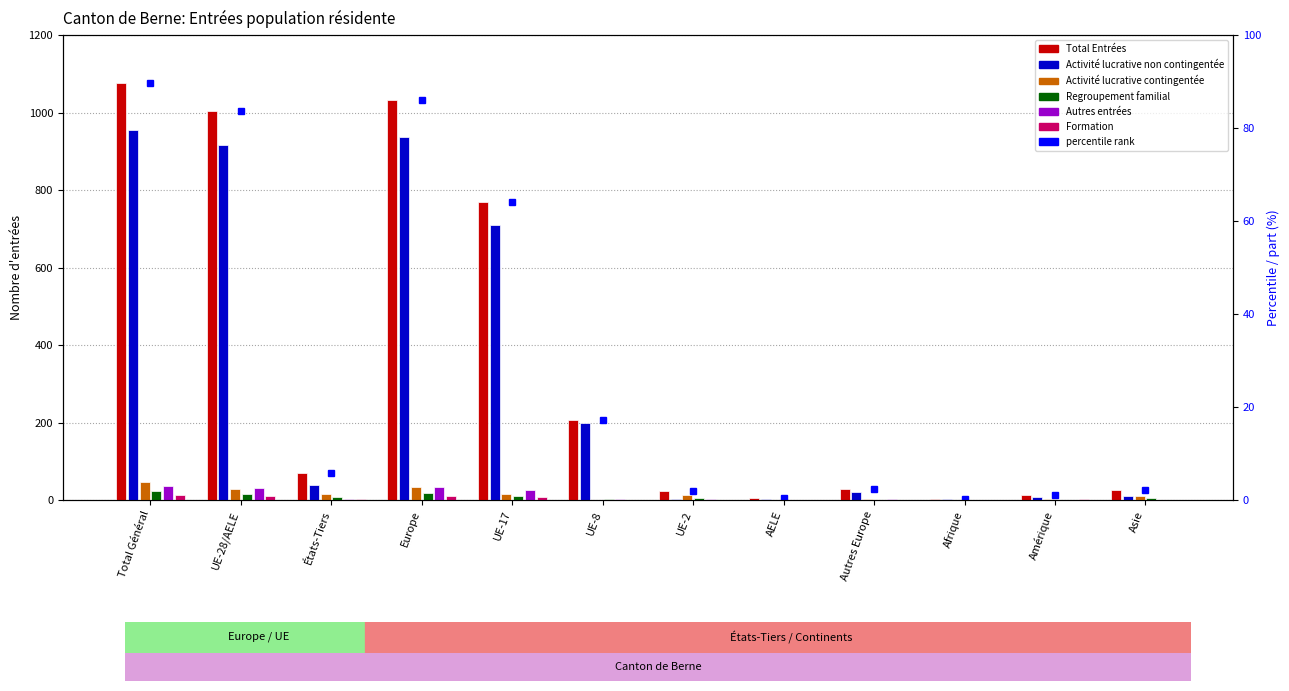

Which series has the largest total across all categories?

Total Entrées